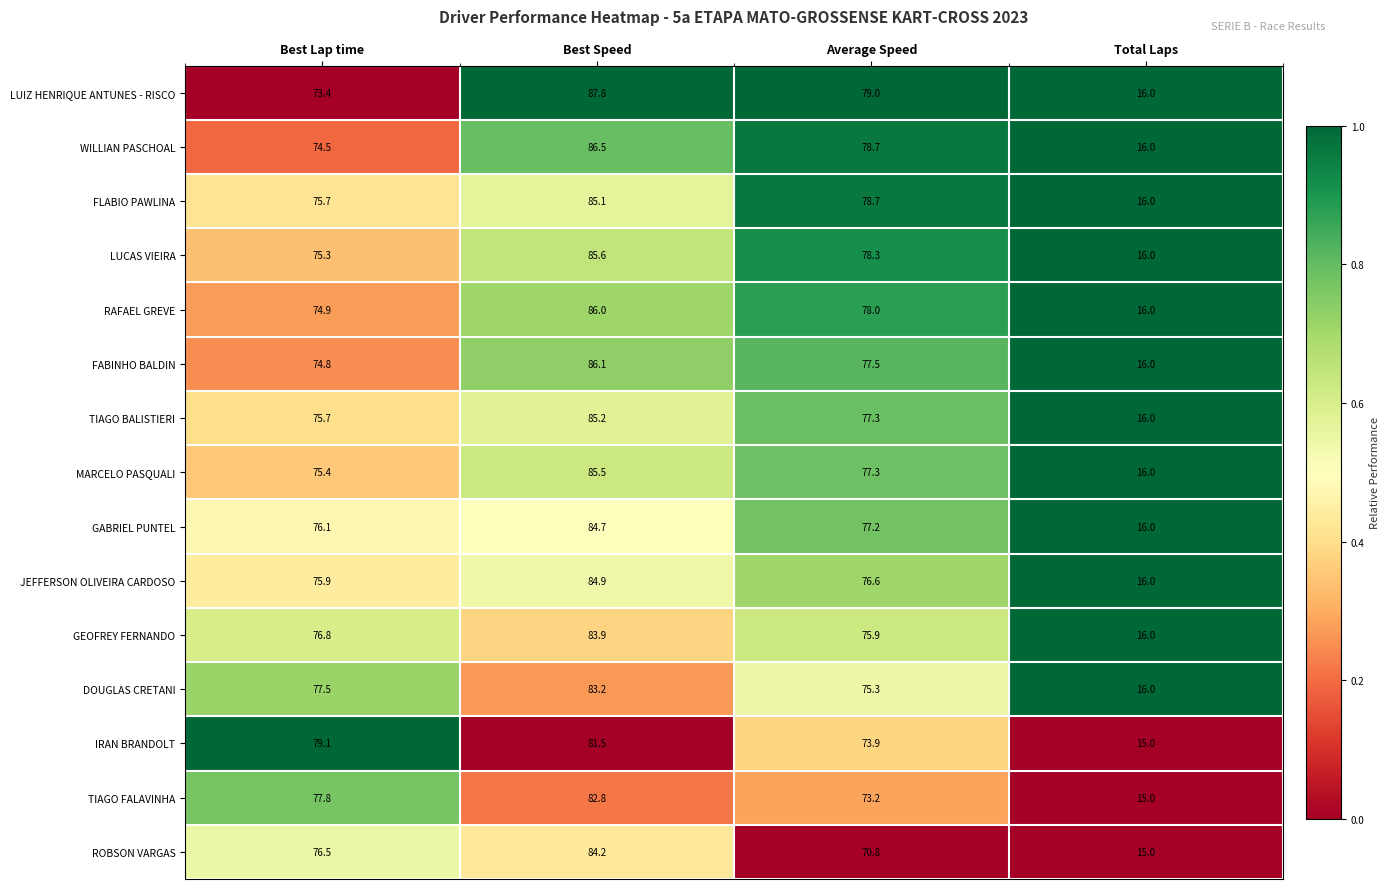

Read the LUIZ HENRIQUE ANTUNES - RISCO value at Best Speed.

87.8